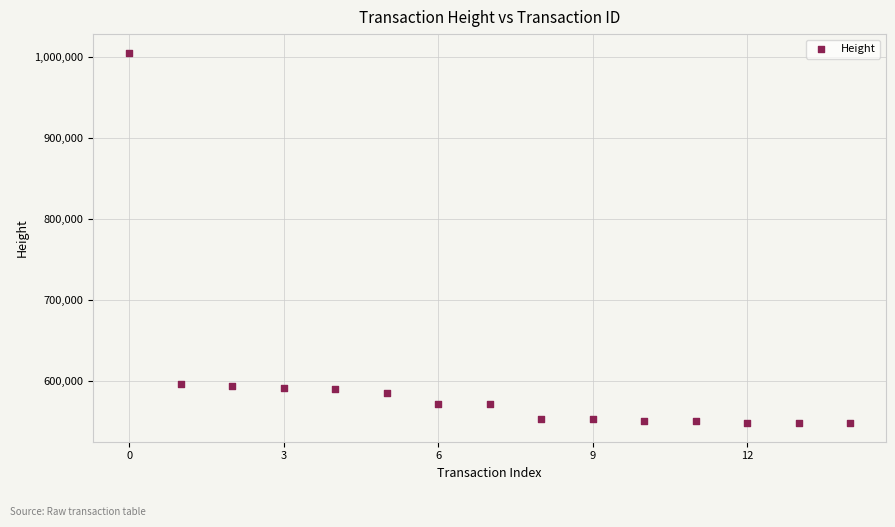

What is the range of Y values (max minus min)?

458131